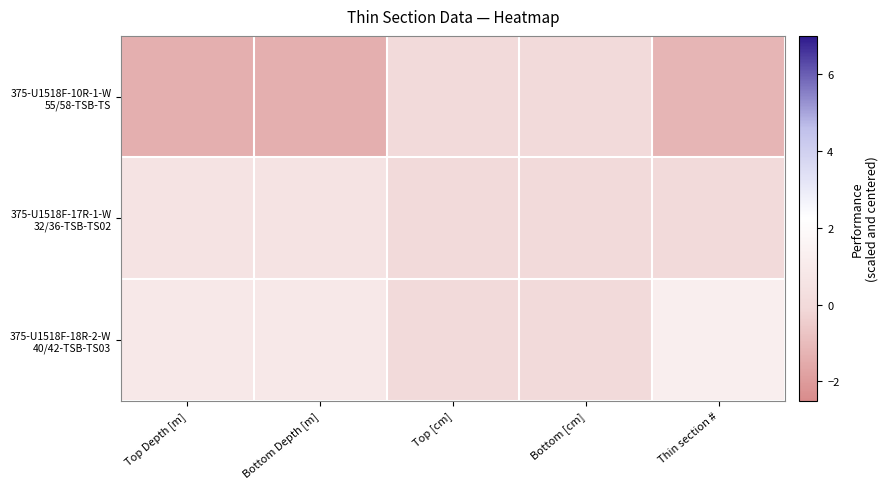

Which series has the largest range (max minus min)?

375-U1518F-10R-1-W 55/58-TSB-TS